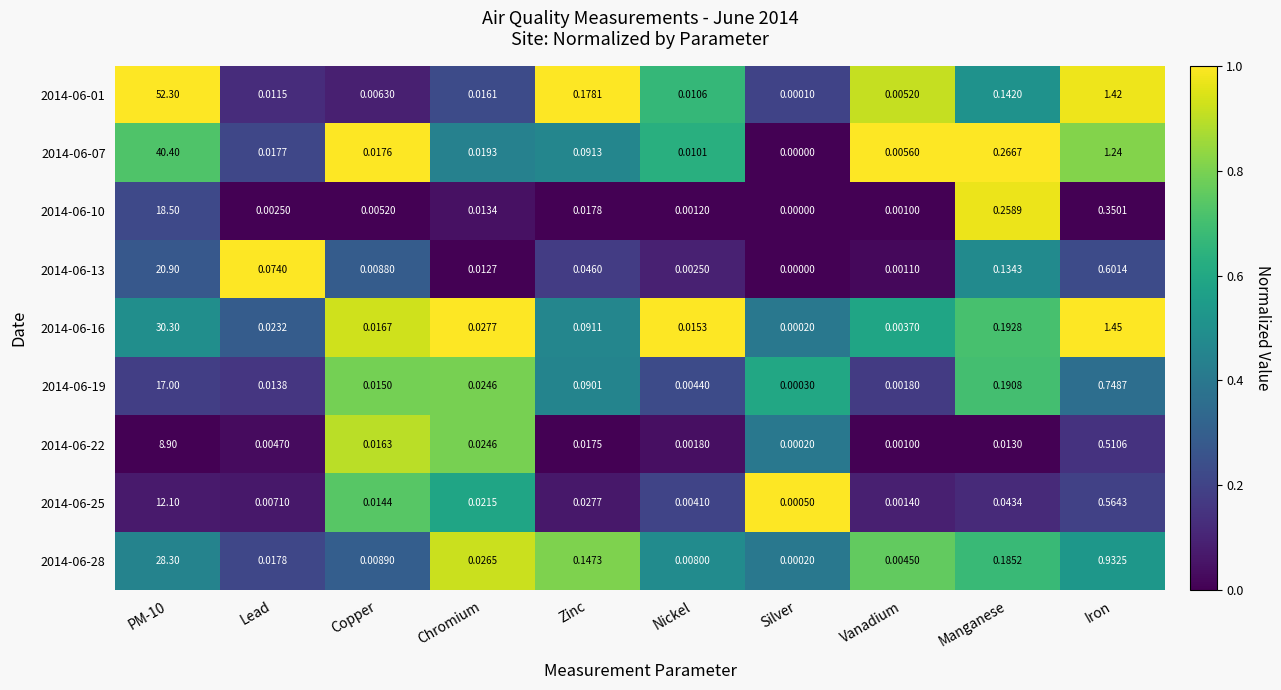

Where is 2014-06-22 nearest to the value 4?

Iron